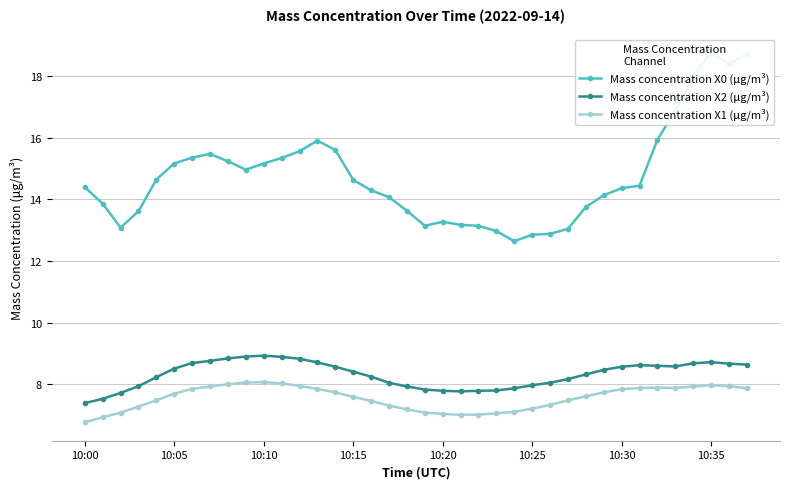

What is the difference between the highest and lowest values at 12?

7.6